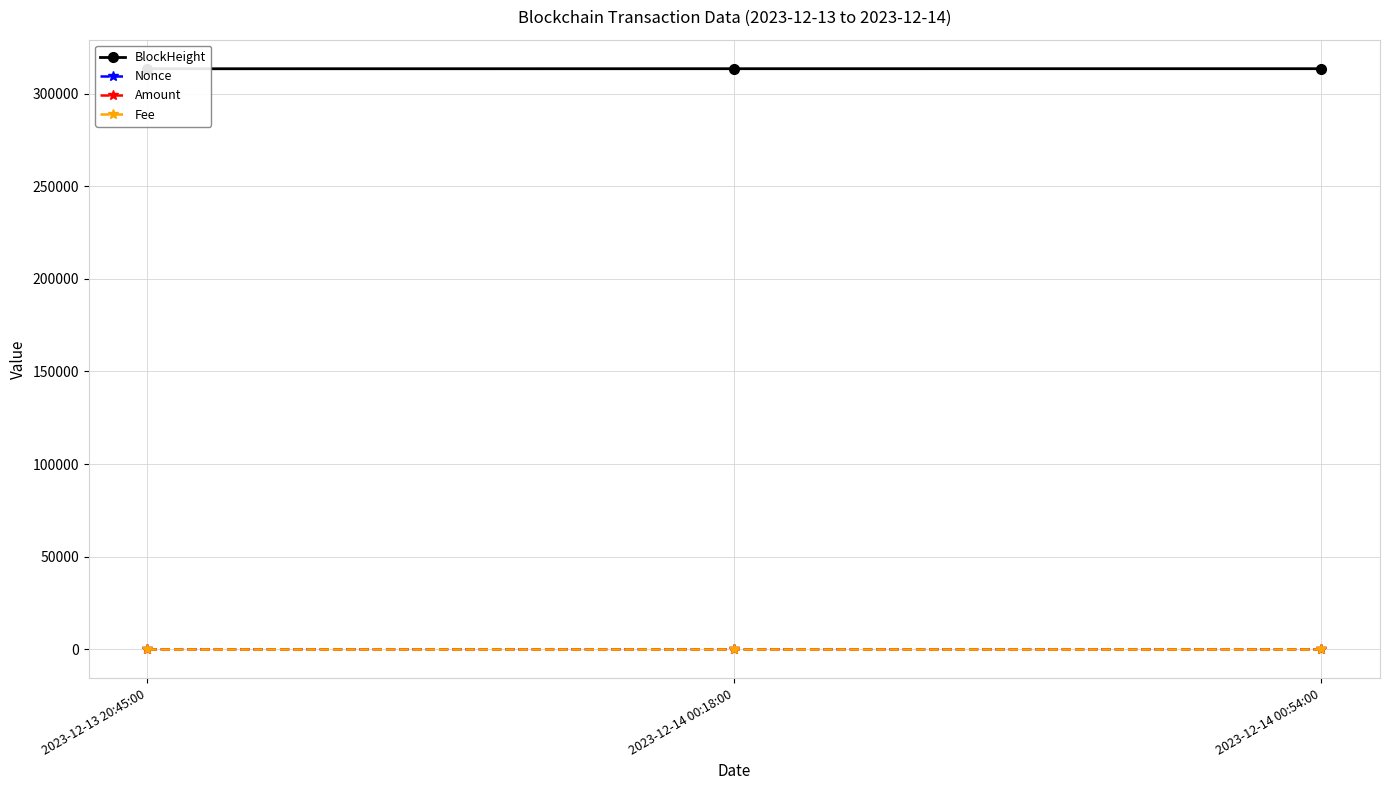

The value of BlockHeight at 2023-12-14 00:54:00 is 113607.8. True or false?

False